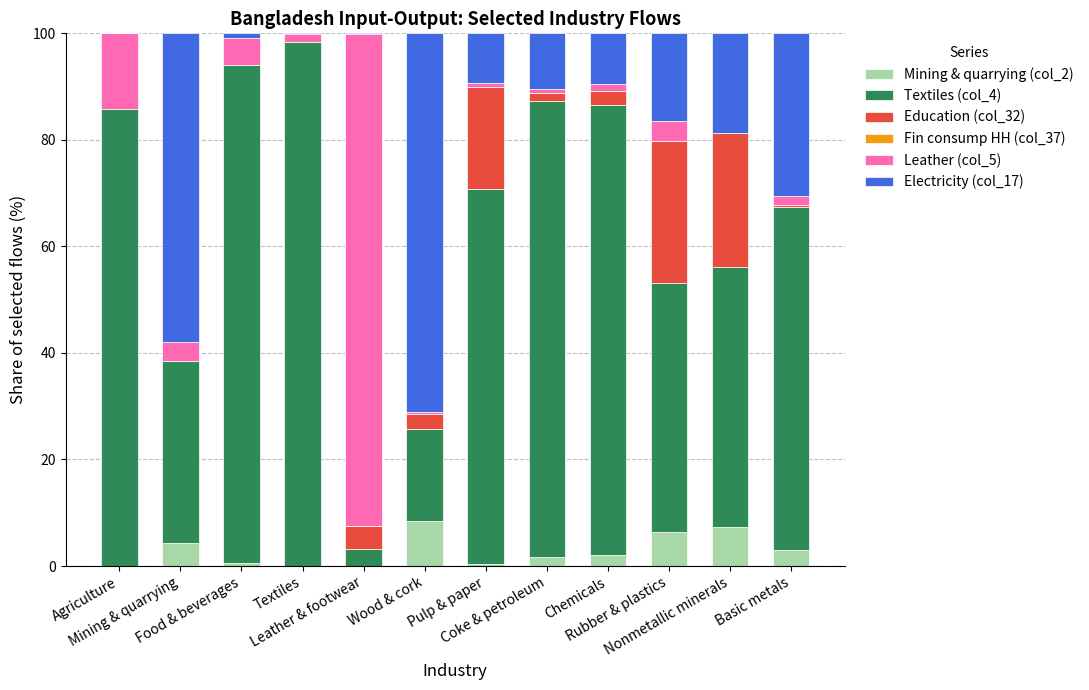

What is the total value across all series at Nonmetallic minerals?

100.0